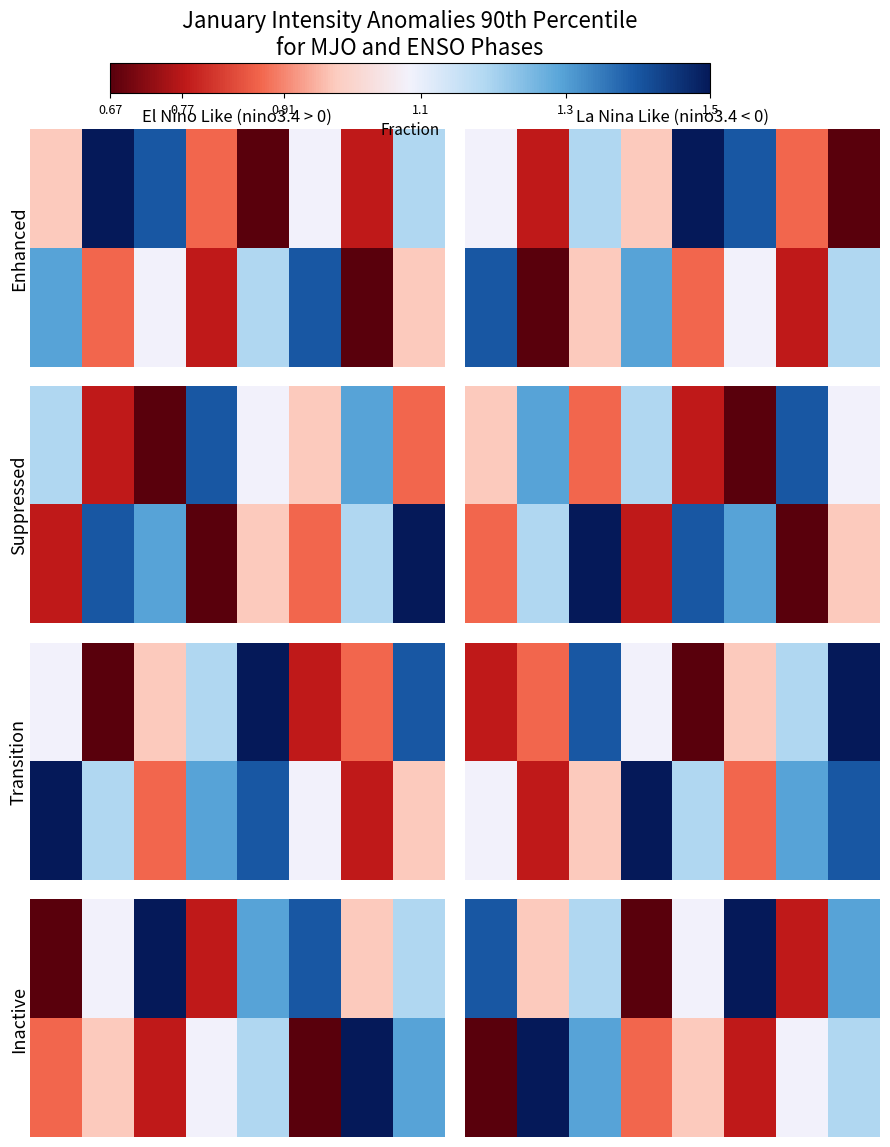

What is the smallest value displayed?

0.7